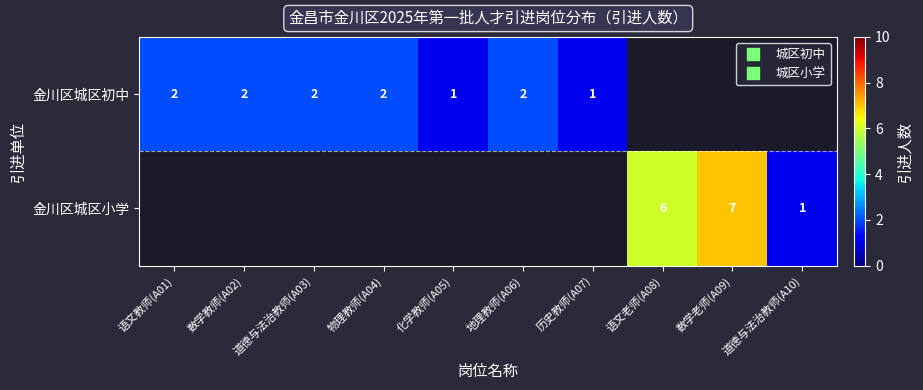

Where is 金川区城区初中 nearest to the value 1?

化学教师(A05)